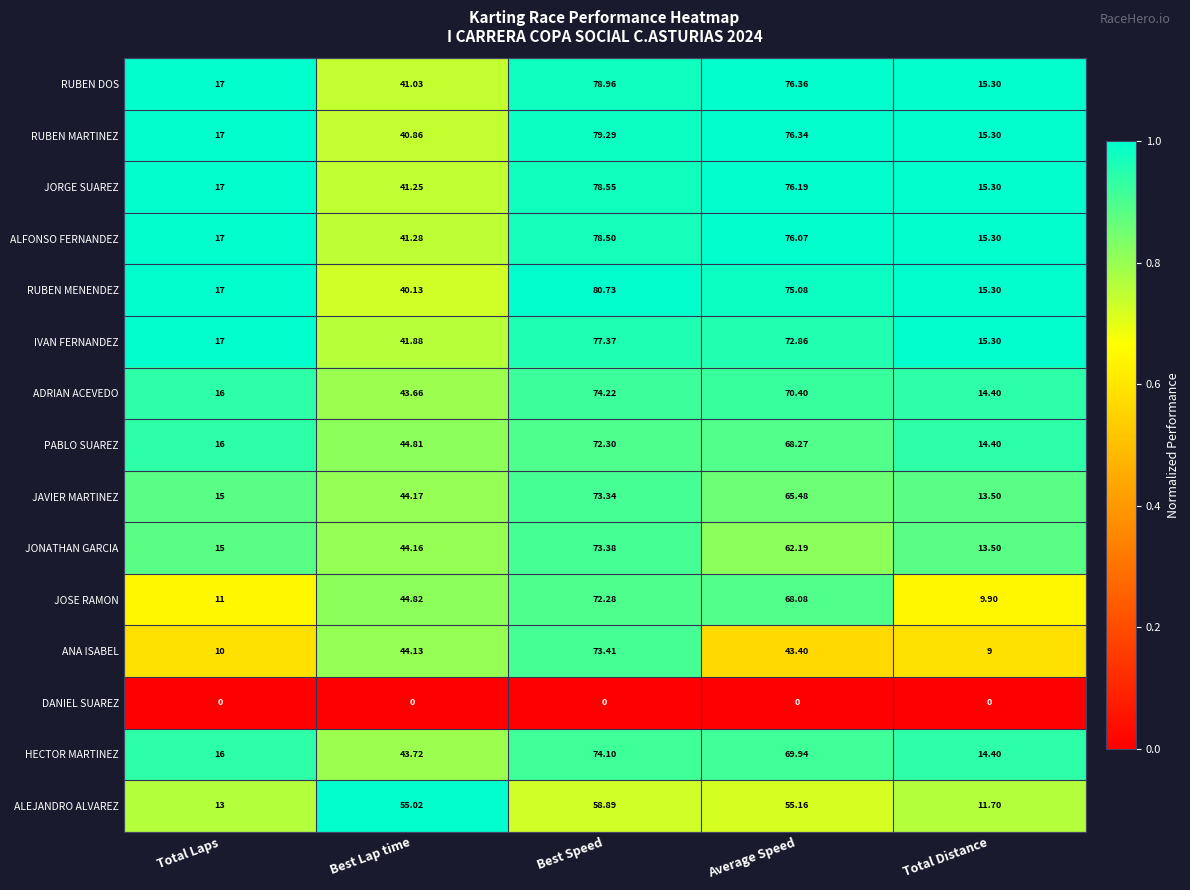

What is the difference between the highest and lowest values at Total Laps?

17.0